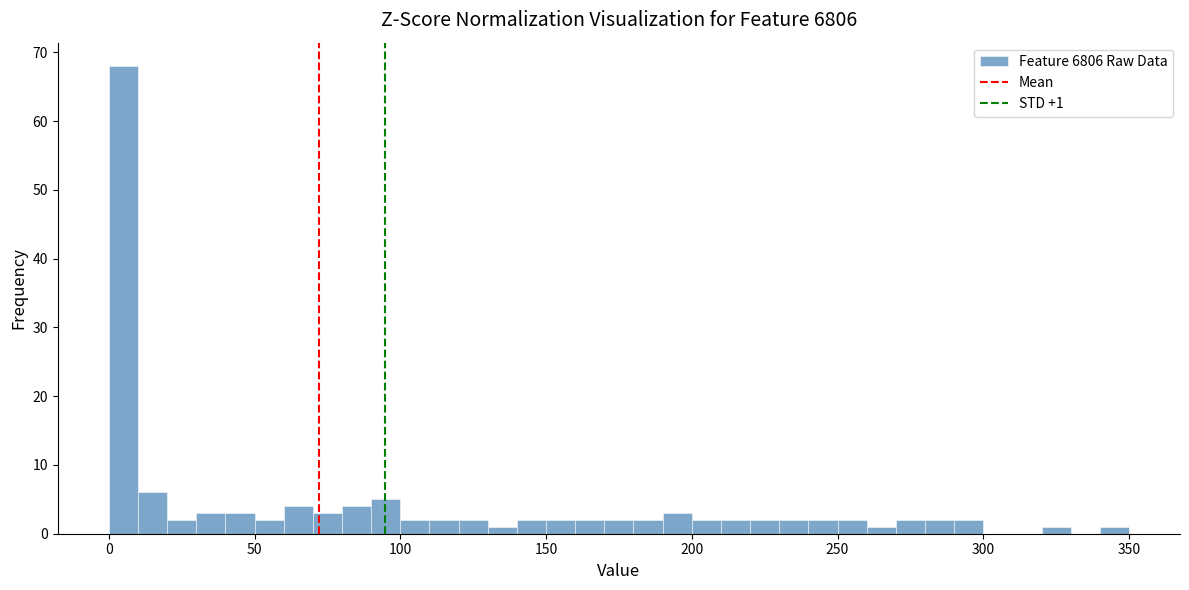

Around what value on the x-axis is the tallest bar? Give the approximate position of its centre, as read against the axis.

5